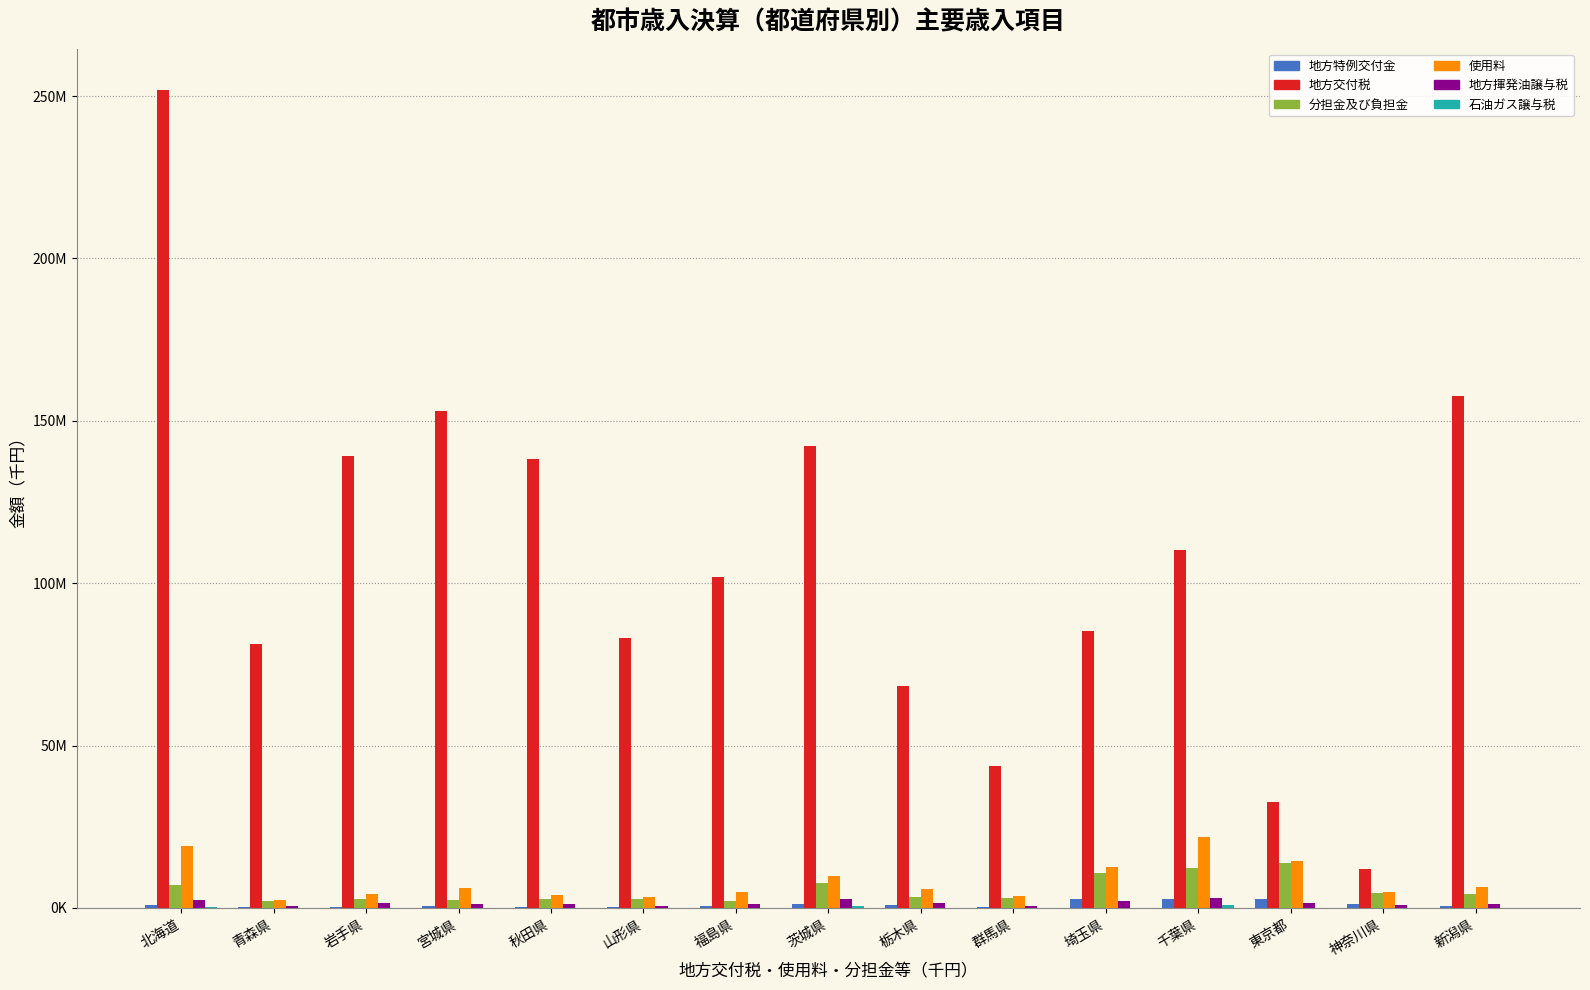

Reading right to left, transcribe all the data shown in this chart.

地方特例交付金: 新潟県=465504	神奈川県=1041403	東京都=2675380	千葉県=2782561	埼玉県=2689887	群馬県=318740	栃木県=835376	茨城県=1304507	福島県=429824	山形県=328429	秋田県=229574	宮城県=578735	岩手県=318136	青森県=183554	北海道=872148
地方交付税: 新潟県=157728454	神奈川県=11962957	東京都=32445820	千葉県=110170677	埼玉県=85374700	群馬県=43746320	栃木県=68413683	茨城県=142161756	福島県=101817977	山形県=83050235	秋田県=138247697	宮城県=152914592	岩手県=139085119	青森県=81191161	北海道=251992268
分担金及び負担金: 新潟県=4150012	神奈川県=4599412	東京都=13852692	千葉県=12393115	埼玉県=10861037	群馬県=3084167	栃木県=3363331	茨城県=7697154	福島県=2252254	山形県=2712033	秋田県=2837718	宮城県=2362501	岩手県=2796184	青森県=1977010	北海道=7094285
使用料: 新潟県=6269255	神奈川県=4933988	東京都=14338361	千葉県=21865176	埼玉県=12711737	群馬県=3495422	栃木県=5890562	茨城県=9932351	福島県=4857793	山形県=3384363	秋田県=3861143	宮城県=6091460	岩手県=4357843	青森県=2352684	北海道=19174126
地方揮発油譲与税: 新潟県=1303989	神奈川県=732920	東京都=1600426	千葉県=2951126	埼玉県=2244326	群馬県=674325	栃木県=1361607	茨城県=2713650	福島県=1233322	山形県=718207	秋田県=1127189	宮城県=1123503	岩手県=1439383	青森県=575087	北海道=2323941
石油ガス譲与税: 新潟県=6171	神奈川県=0	東京都=0	千葉県=902805	埼玉県=0	群馬県=0	栃木県=0	茨城県=625843	福島県=1521	山形県=19337	秋田県=20224	宮城県=45817	岩手県=21880	青森県=0	北海道=365102